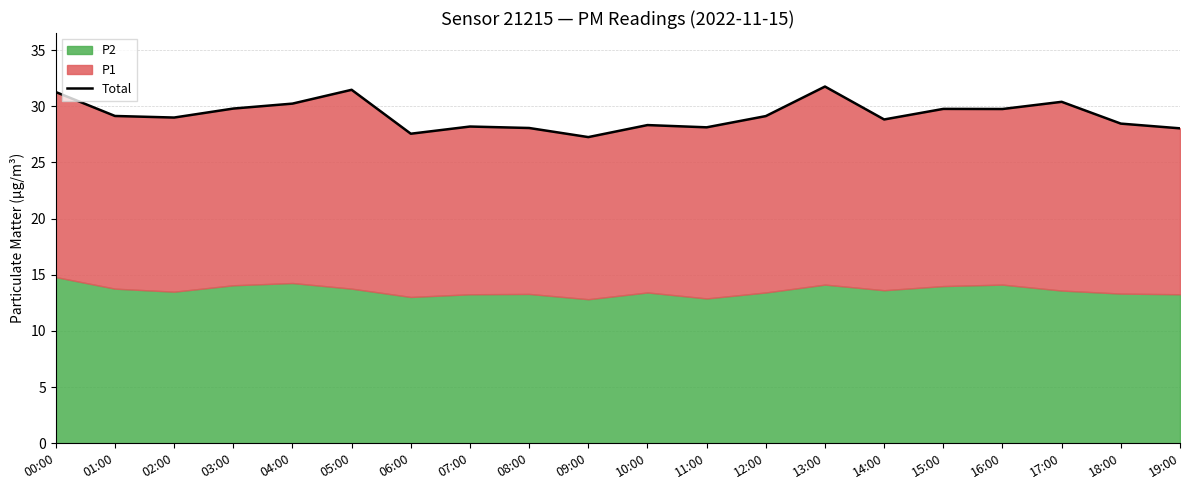

Which category has the highest value across all series?

13:00